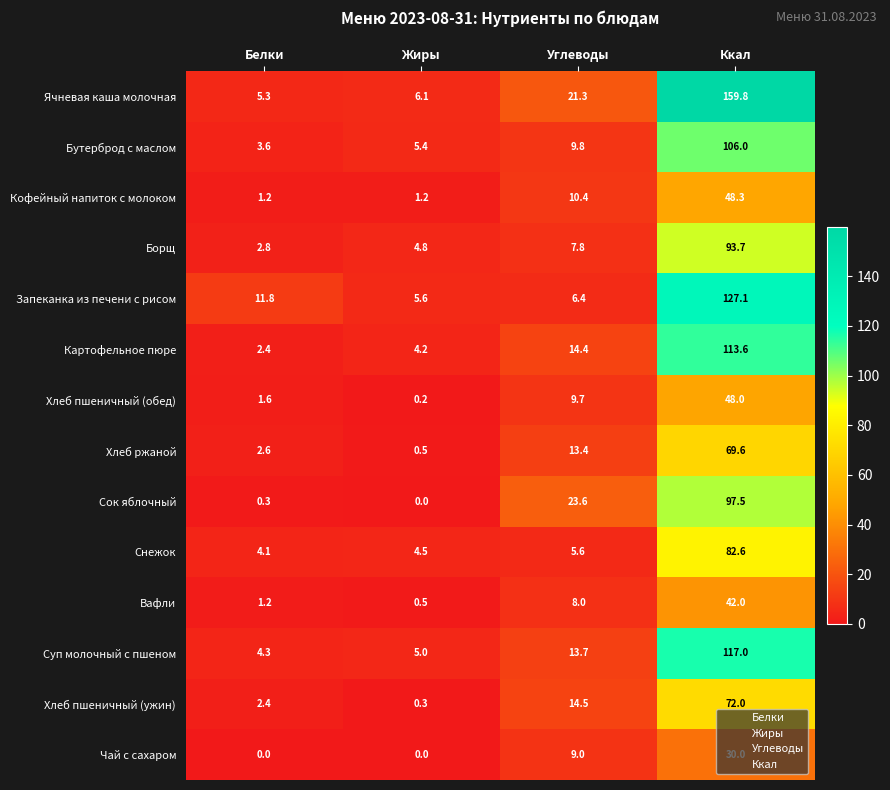

Which series has the widest spread of values?

Ячневая каша молочная